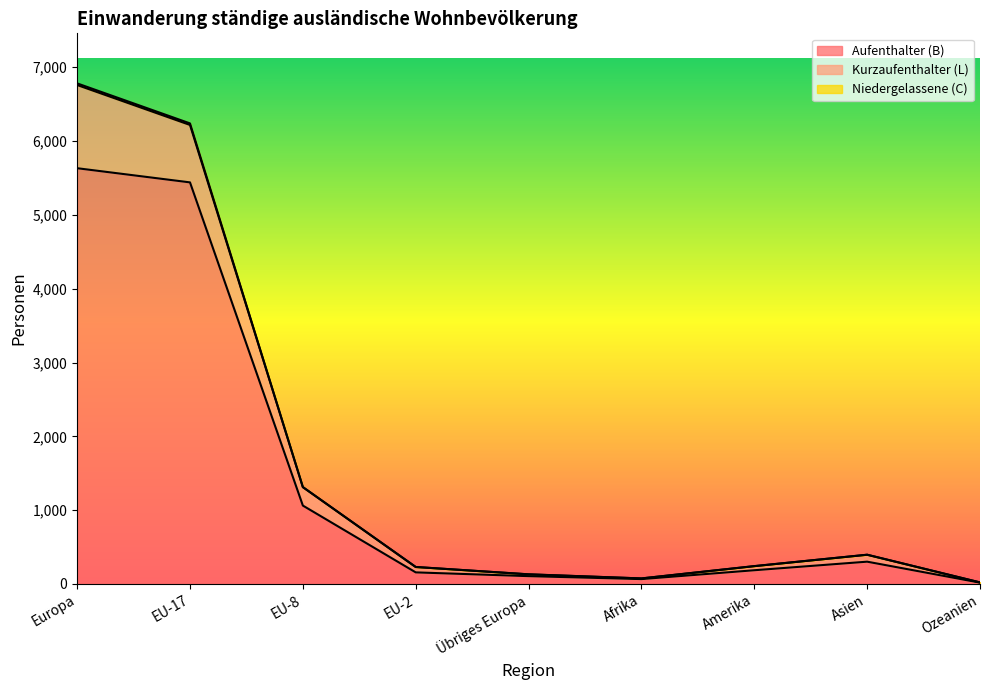

Rank the series by their maximum value, from highest to lowest.

Niedergelassene (C), Kurzaufenthalter (L), Aufenthalter (B)